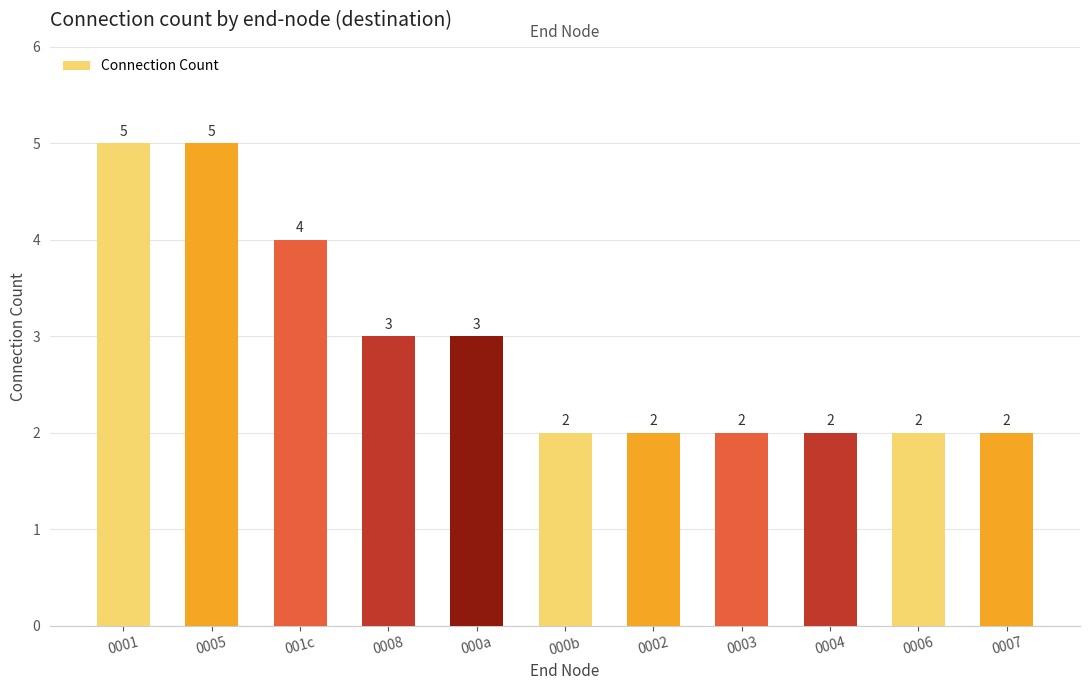

Is it true that the value at 000a is 5?

False